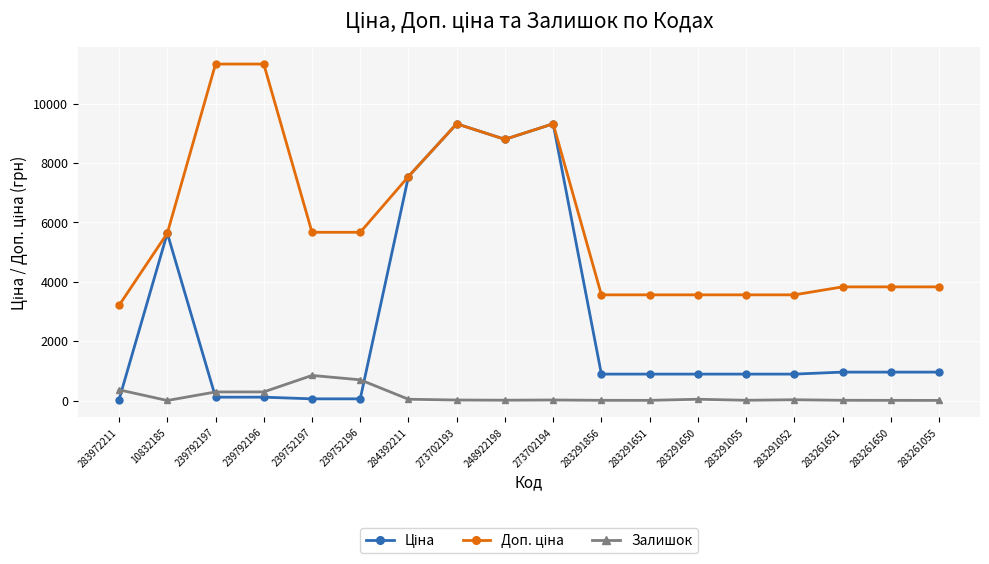

True or false: Залишок has more than 2 interior local peaks.

True